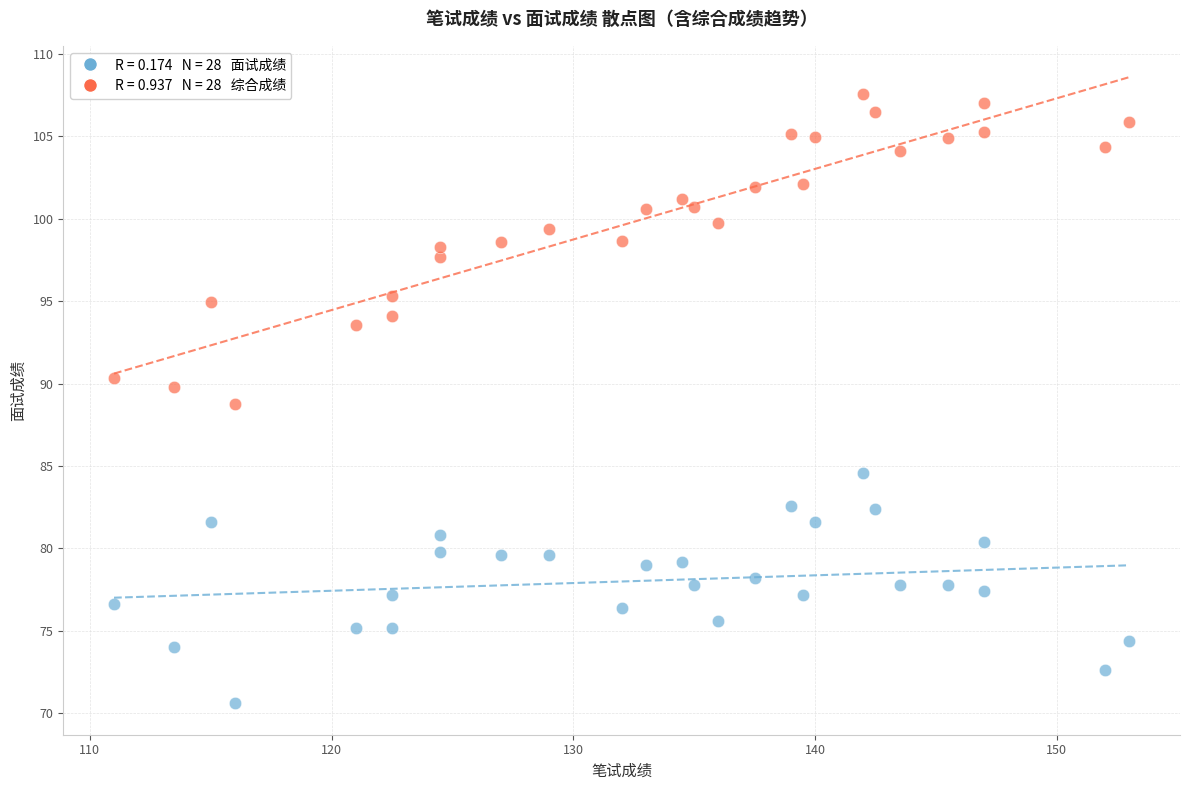

Across all data points, what is the range of X values (max minus min)?

42.0